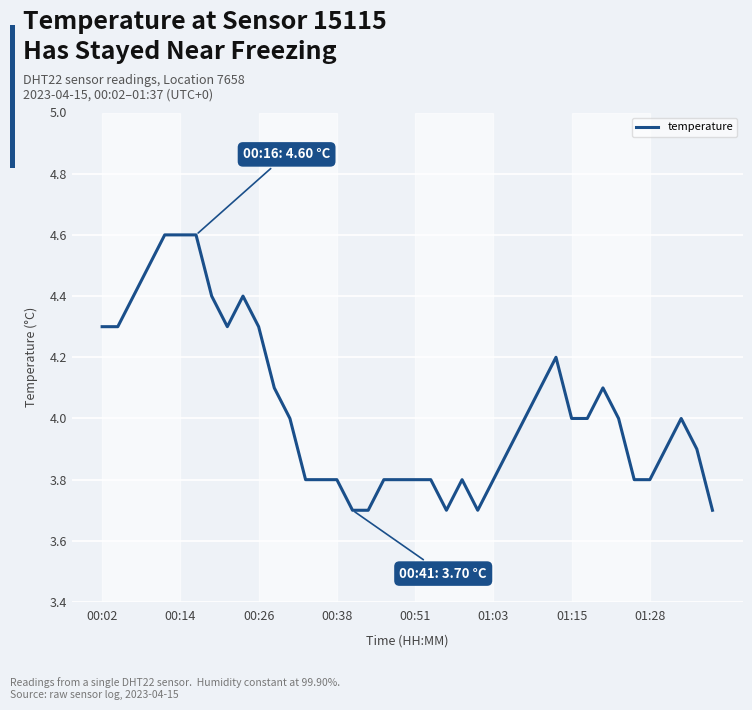

What is the smallest value displayed?

3.7